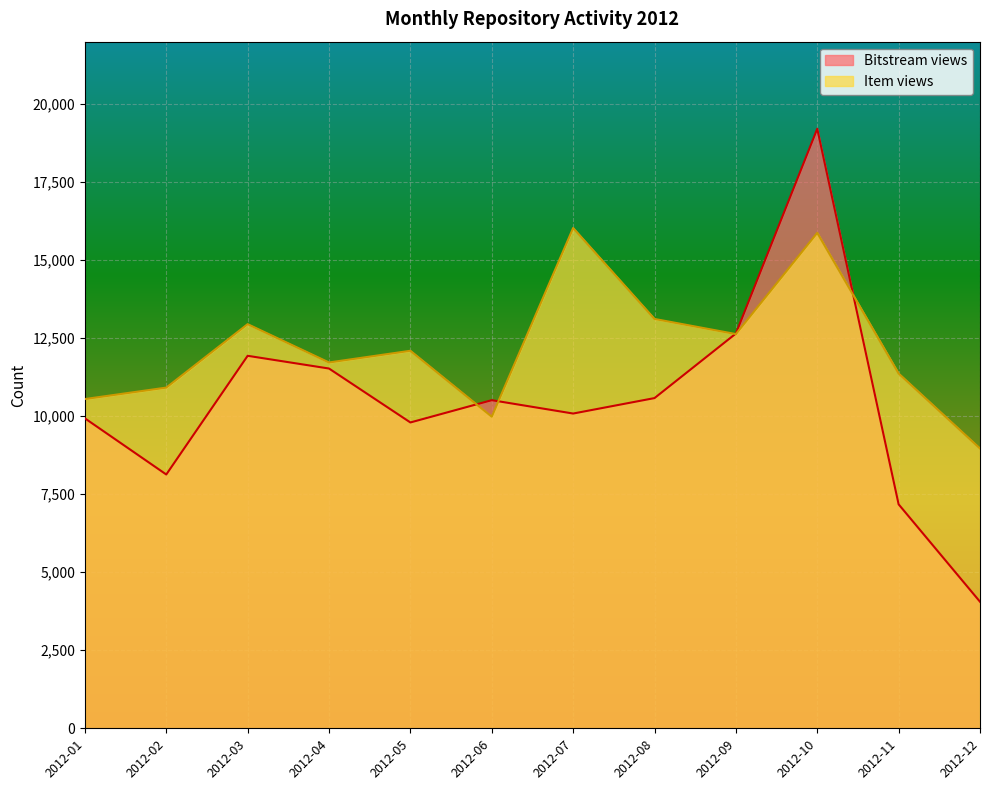

How many values in the Bitstream views series are below 10513?

6